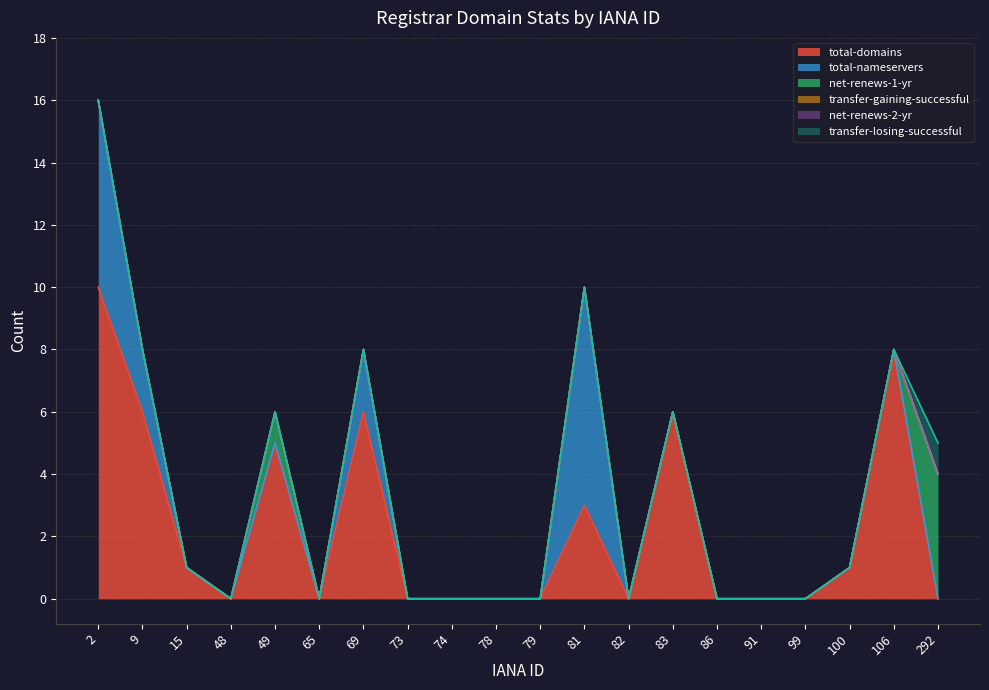

True or false: transfer-gaining-successful has more than 2 interior local peaks.

False